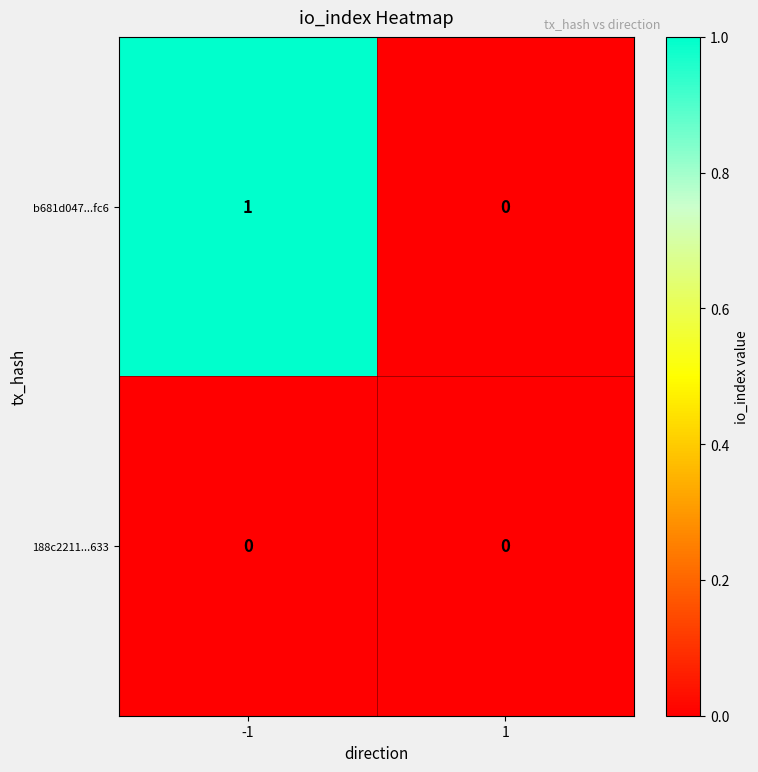

True or false: b681d047...fc6 has a value of 1 at -1.

True